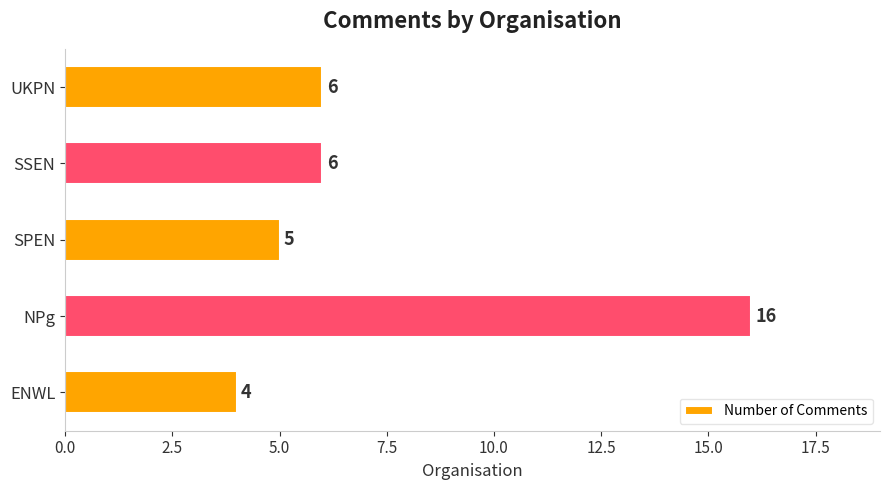

Read the value at NPg.

16